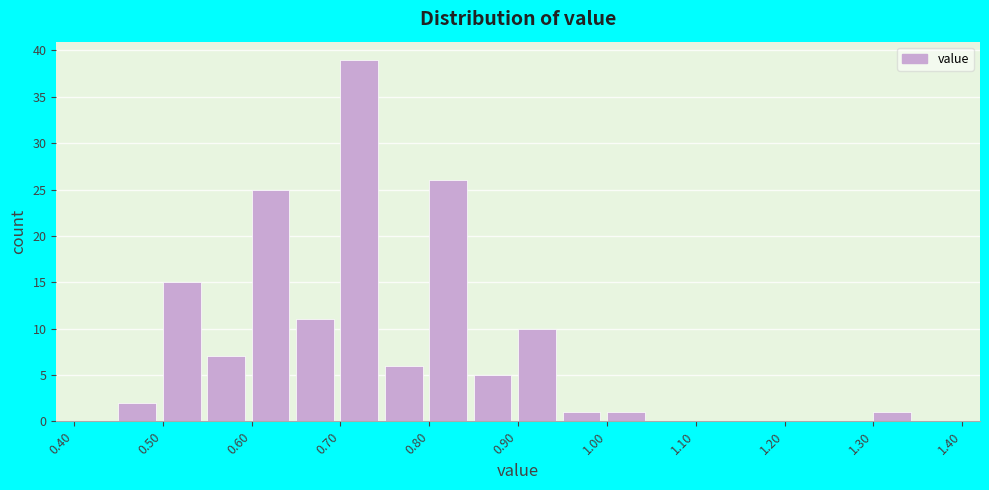

Reading left to right, list every bar in this chart as the range it spans on the x-axis followed by its height. The values are not printed on the chart, so give them approximately, as read against the axis.

0.40 to 0.45: 0
0.45 to 0.50: 2
0.50 to 0.55: 15
0.55 to 0.60: 7
0.60 to 0.65: 25
0.65 to 0.70: 11
0.70 to 0.75: 39
0.75 to 0.80: 6
0.80 to 0.85: 26
0.85 to 0.90: 5
0.90 to 0.95: 10
0.95 to 1.00: 1
1.00 to 1.05: 1
1.05 to 1.10: 0
1.10 to 1.15: 0
1.15 to 1.20: 0
1.20 to 1.25: 0
1.25 to 1.30: 0
1.30 to 1.35: 1
1.35 to 1.40: 0